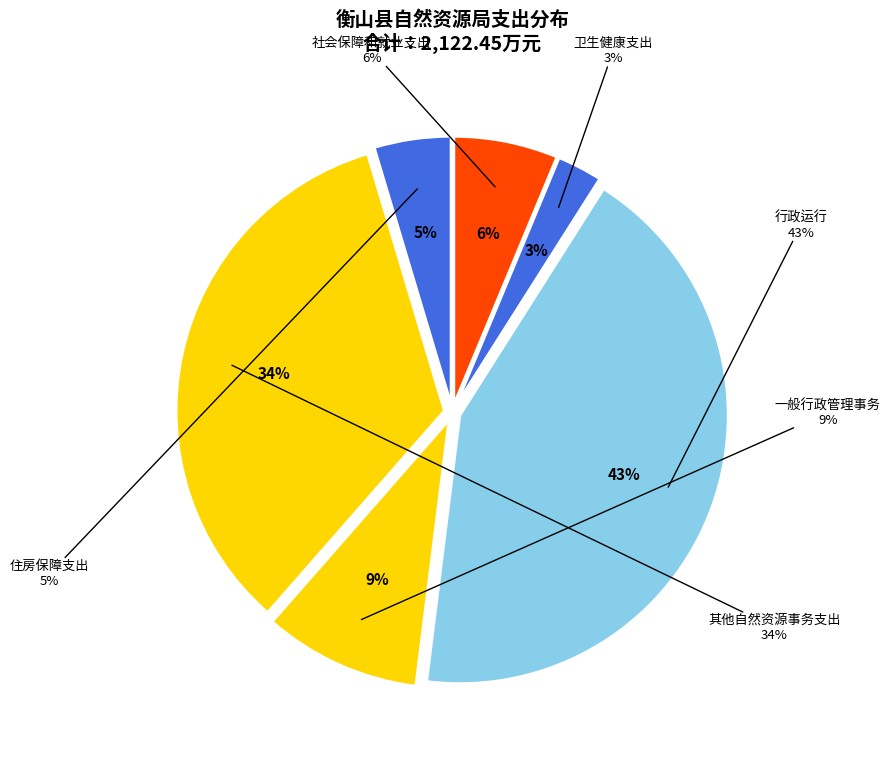

To the nearest percent, what portion does 卫生健康支出 represent?

3%